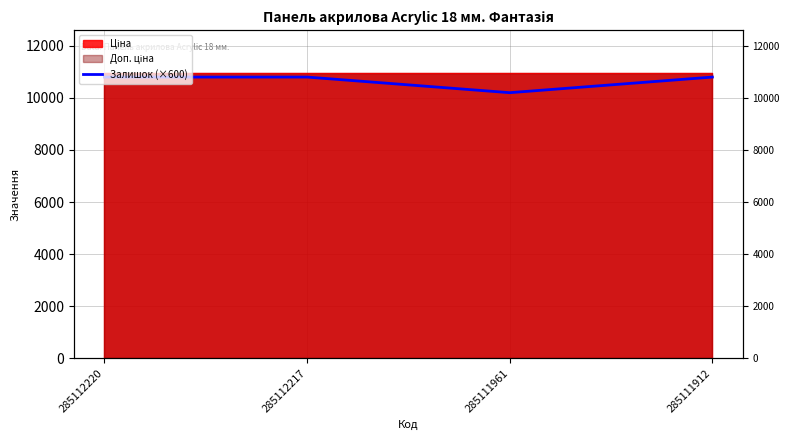

How many lines are shown in the chart?

1